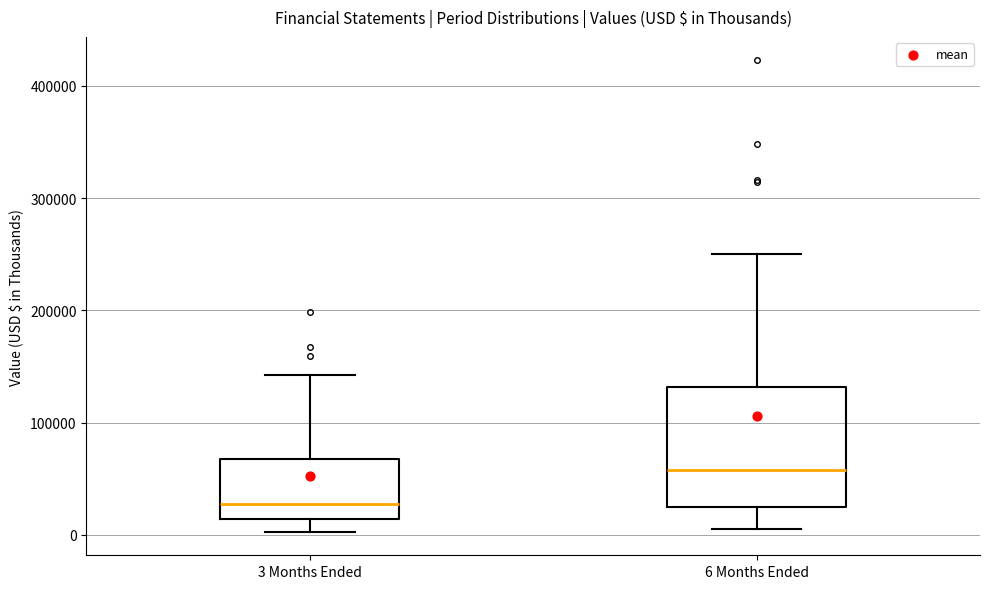

Comparing the boxes themselves (not the whiskers), which one is the tallest?

6 Months Ended